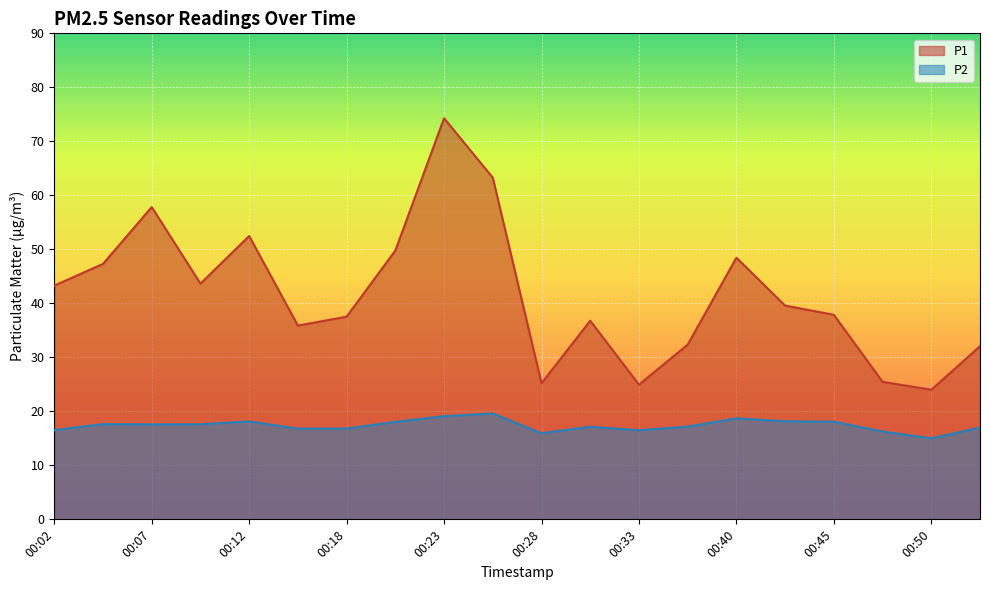

How many interior local peaks does the P2 series have?

5